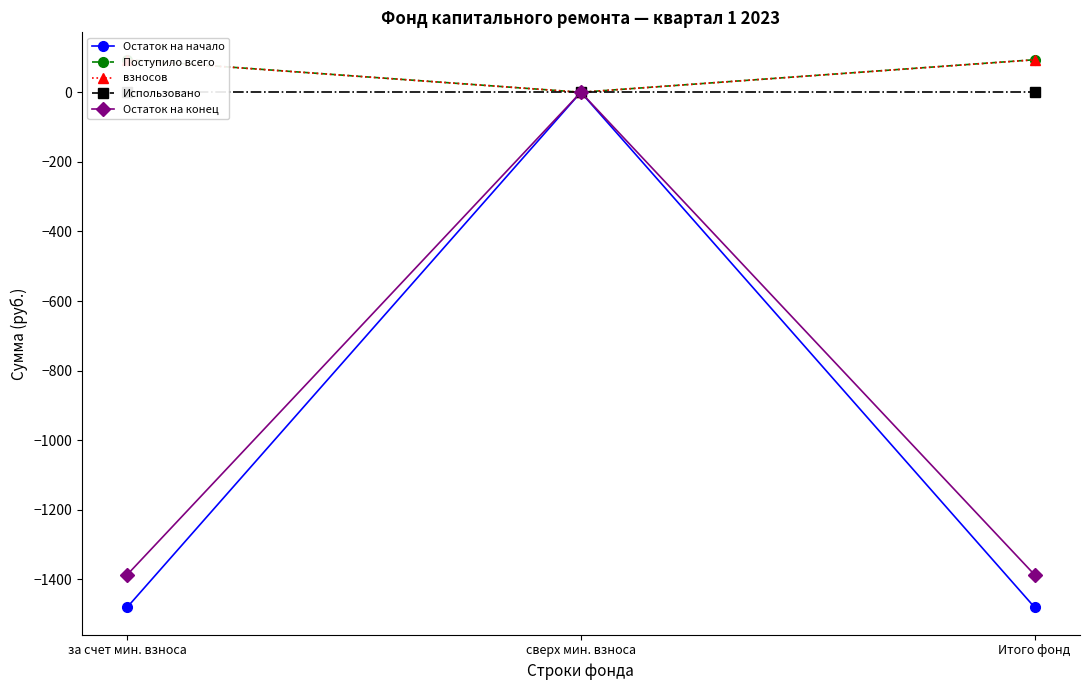

What is the minimum value for Остаток на начало?

-1480.1